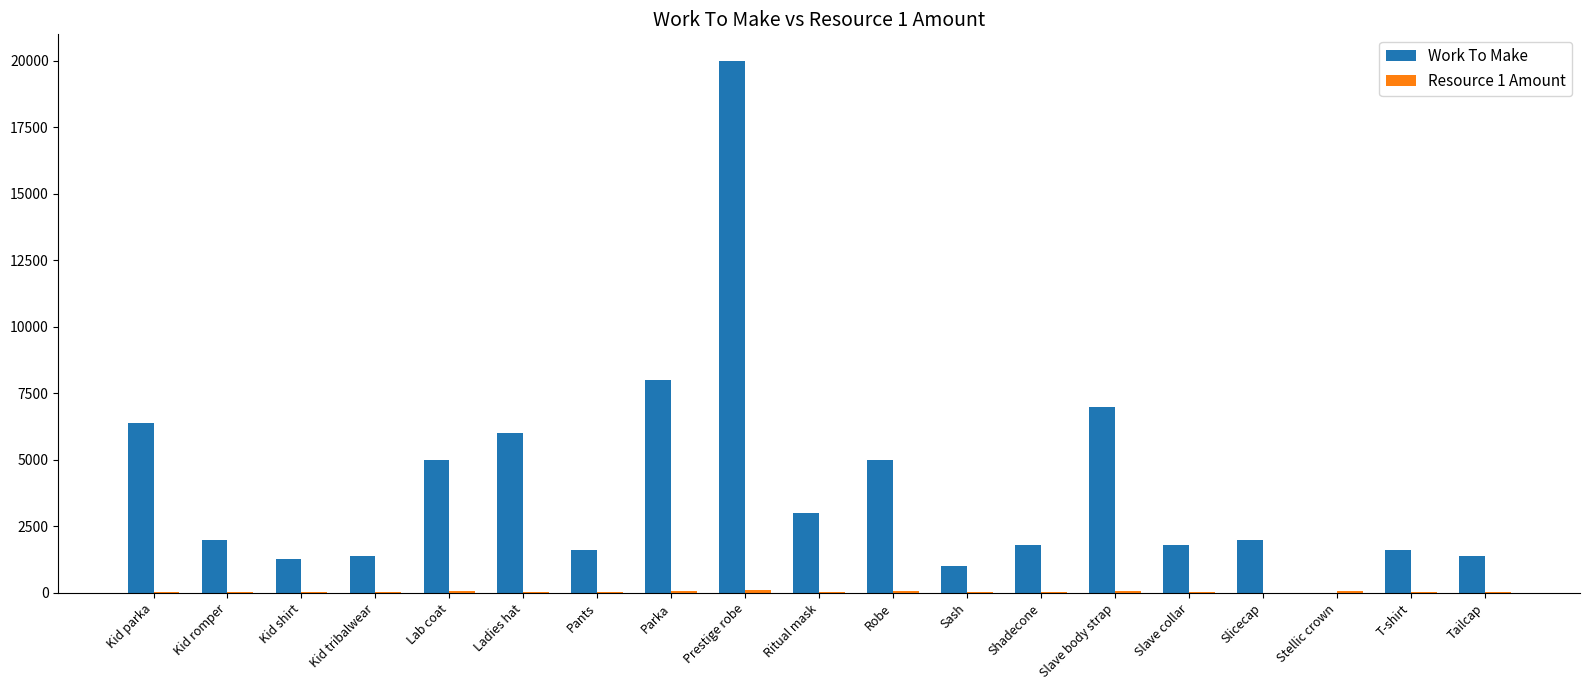

Where is Work To Make nearest to the value 10000?

Parka